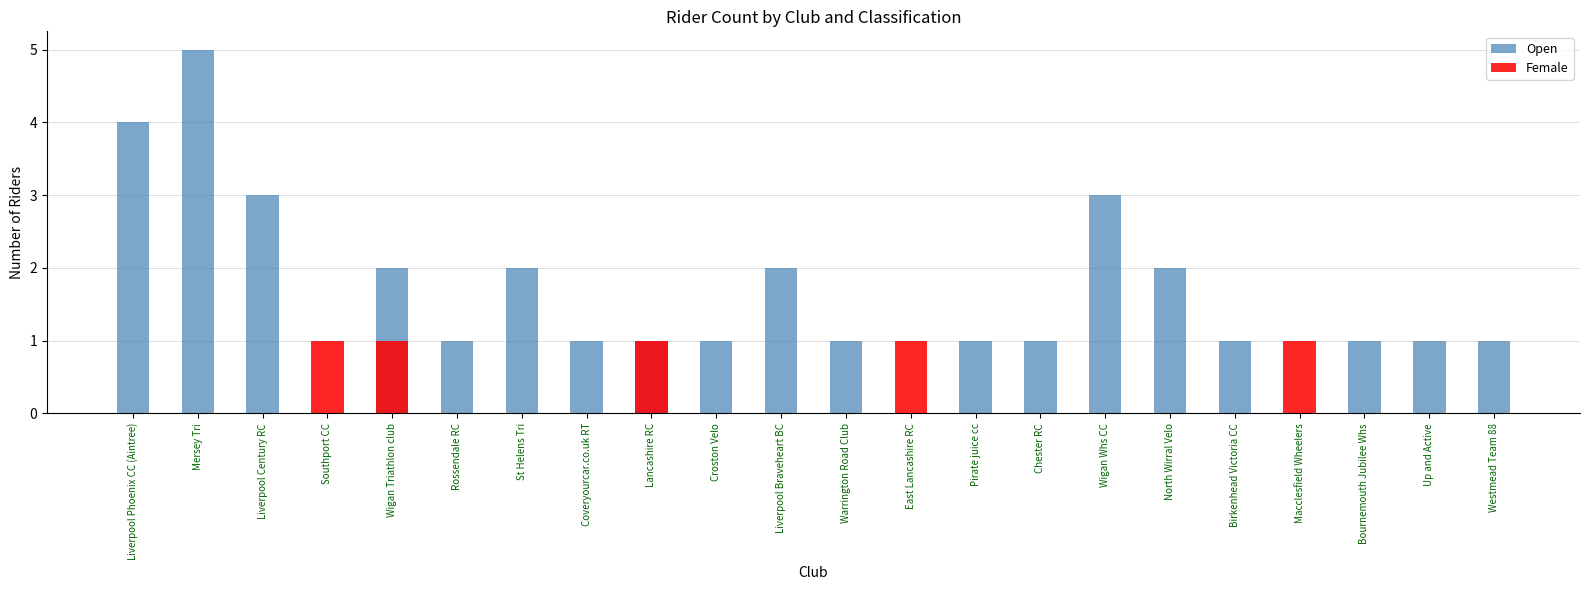

What is the highest value of the Female series?

1